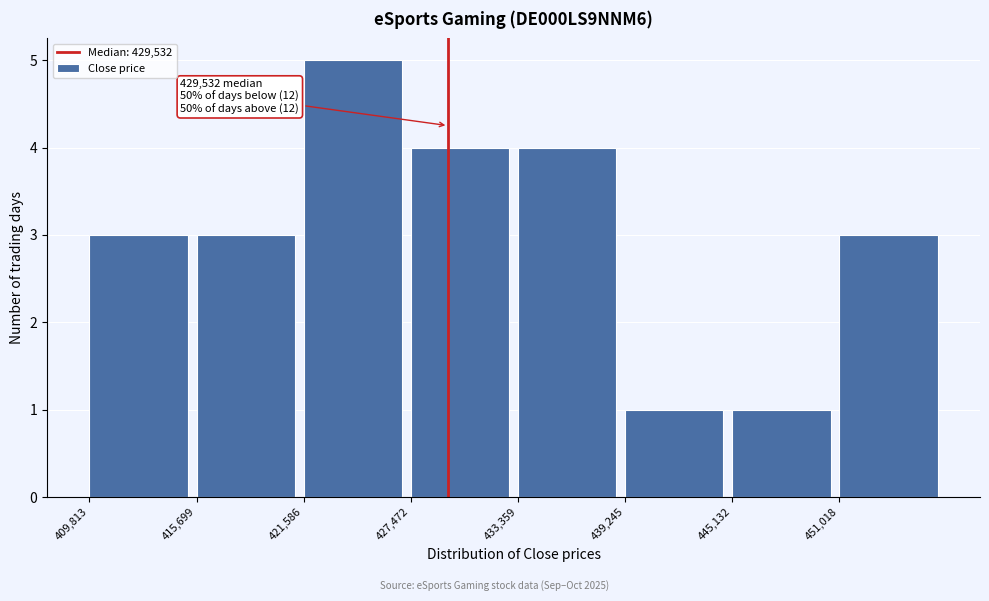

Which range on the x-axis has the tallest bar?

422000 to 427000